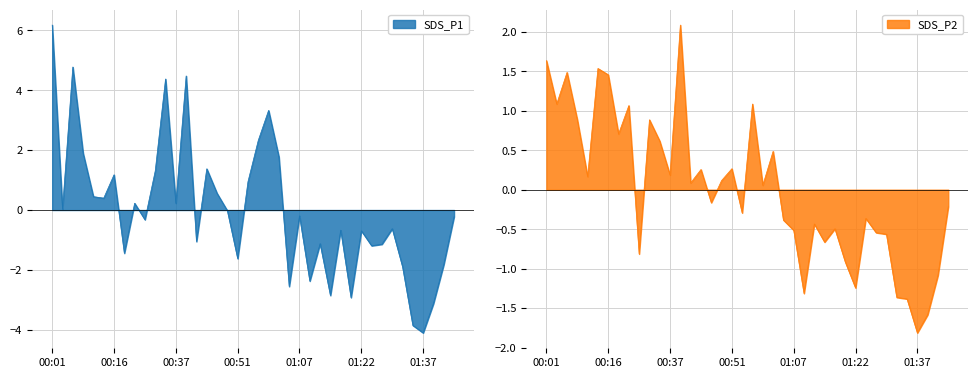

Which series has the largest range (max minus min)?

SDS_P1